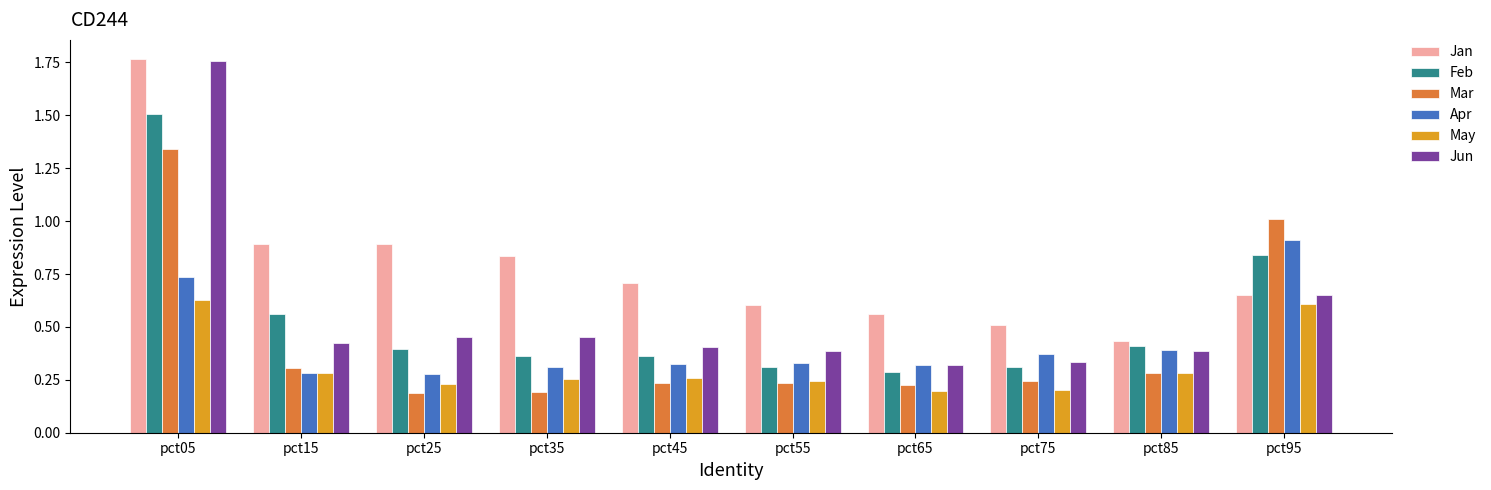

Which series has the widest spread of values?

Jun